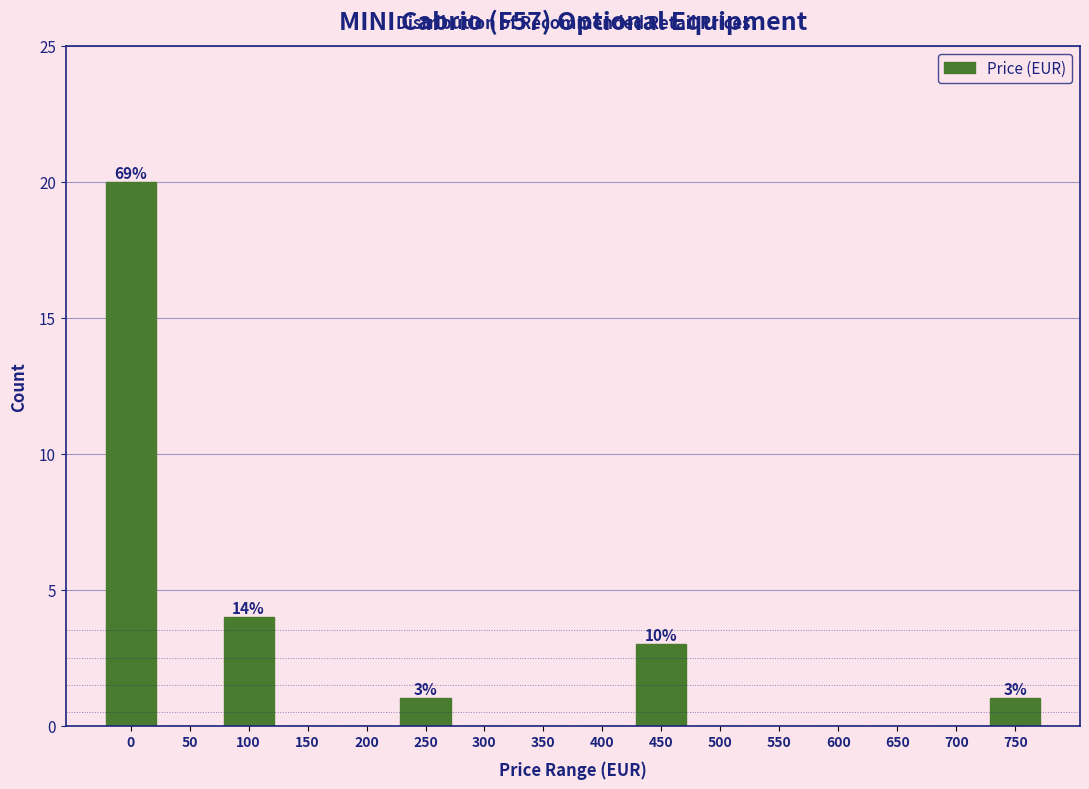

Reading right to left, extract all data points from this chart.

750=1	700=0	650=0	600=0	550=0	500=0	450=3	400=0	350=0	300=0	250=1	200=0	150=0	100=4	50=0	0=20